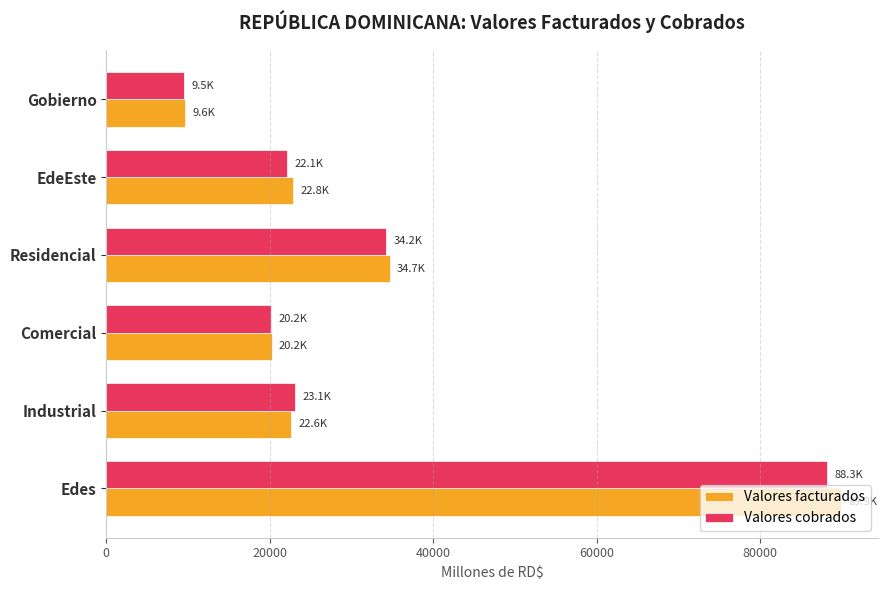

What is the spread (max minus min) of values at Gobierno?

157.6